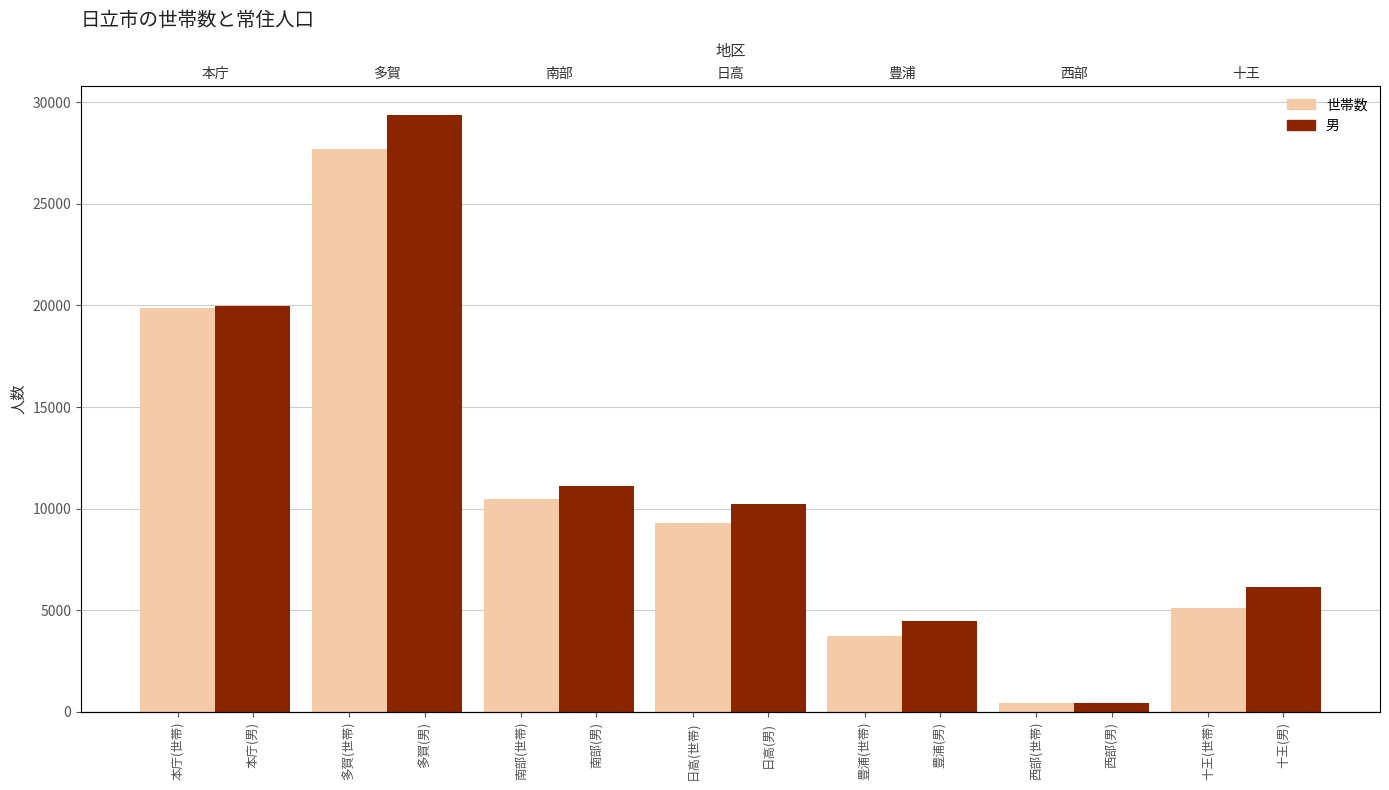

What is the label of the 4th bar from the left?

多賀(男)